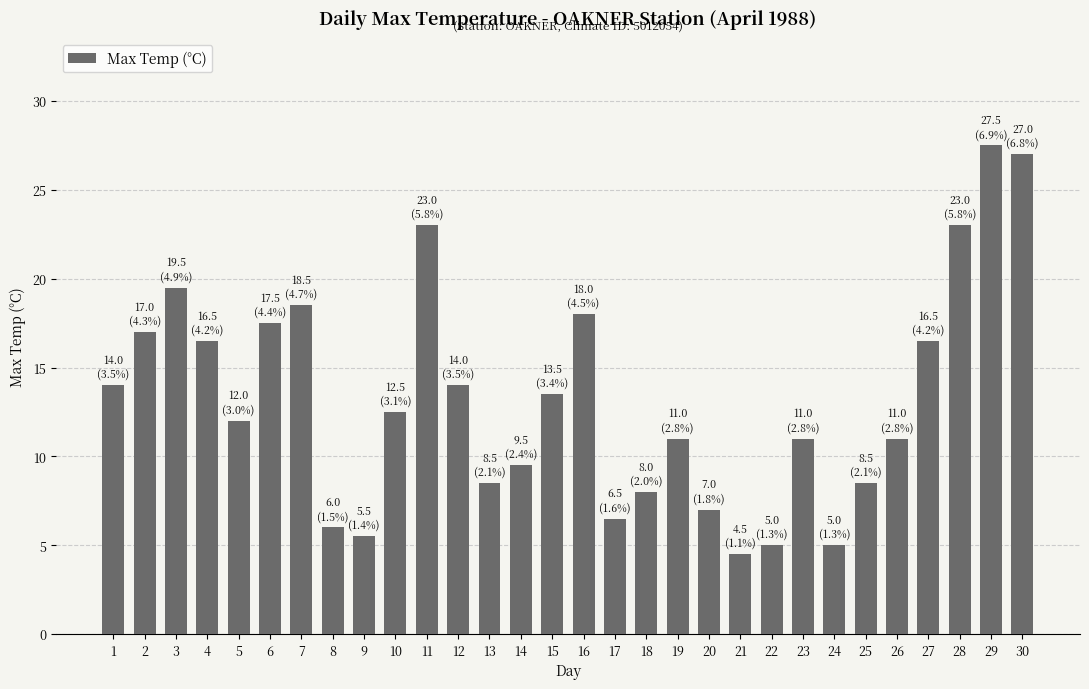

Which label corresponds to the smallest value in the chart?

21